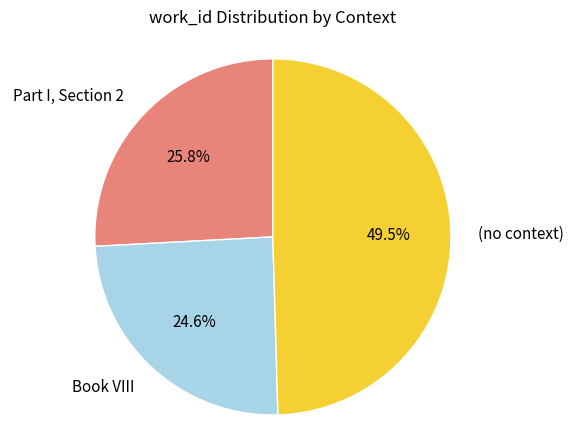

Does any single category account for the majority?

No